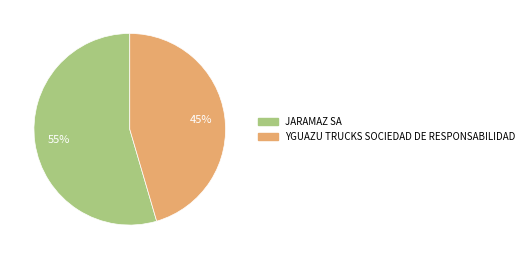

Does any single category account for the majority?

Yes